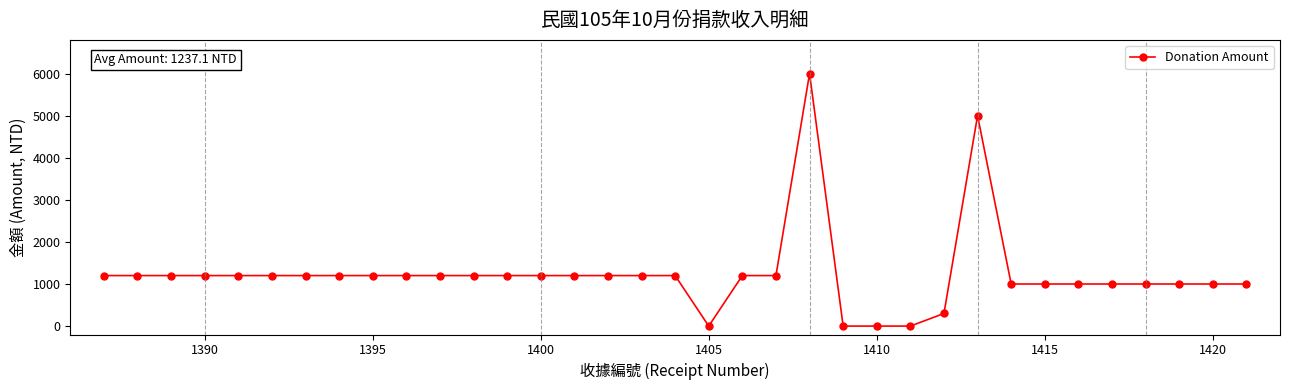

True or false: the data has more than 0 interior local peaks.

True